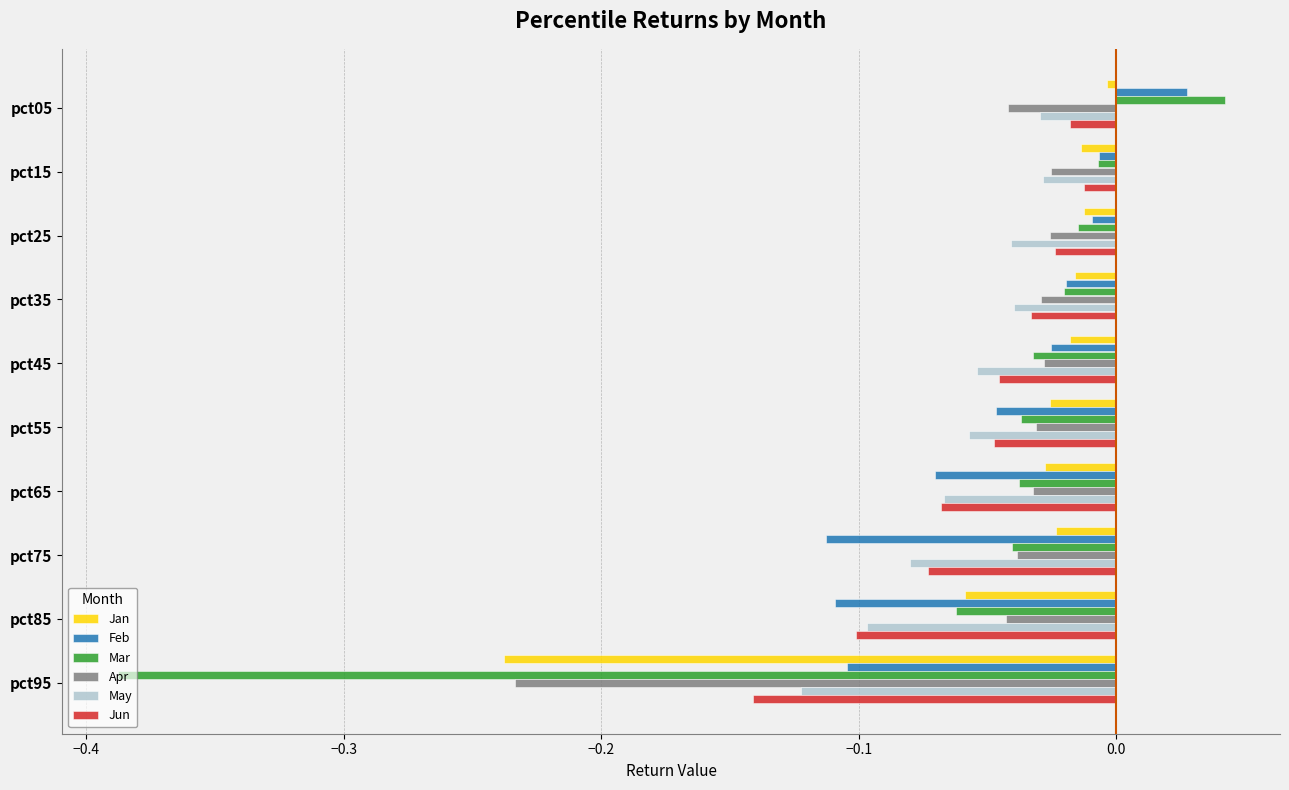

Is it true that Jun equals -0.2 at pct85?

False